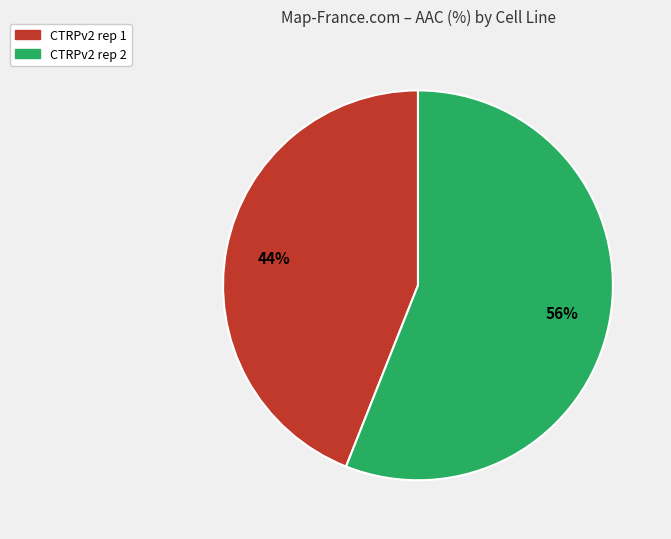

Which has a higher value, CTRPv2 rep 2 or CTRPv2 rep 1?

CTRPv2 rep 2